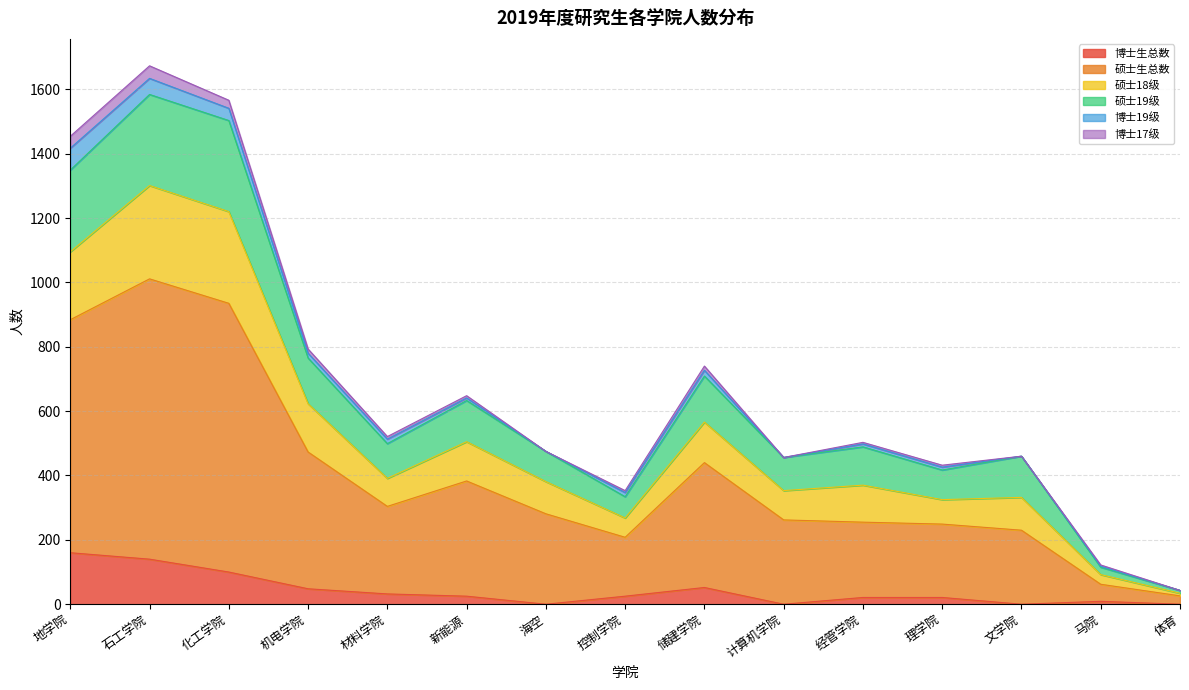

What is the total value across all series at 计算机学院?

456